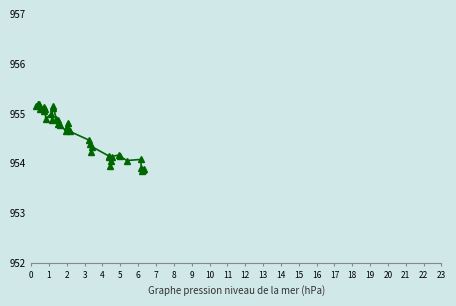

How many lines are shown in the chart?

1